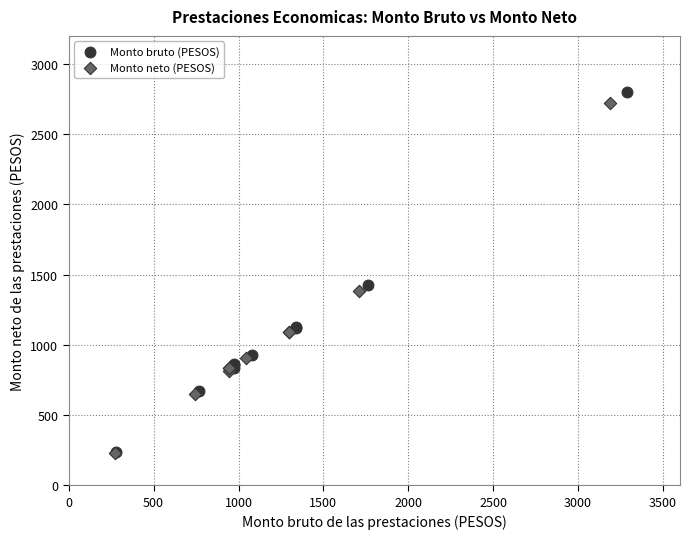

Which series has the largest Y range (max minus min)?

Monto bruto (PESOS)